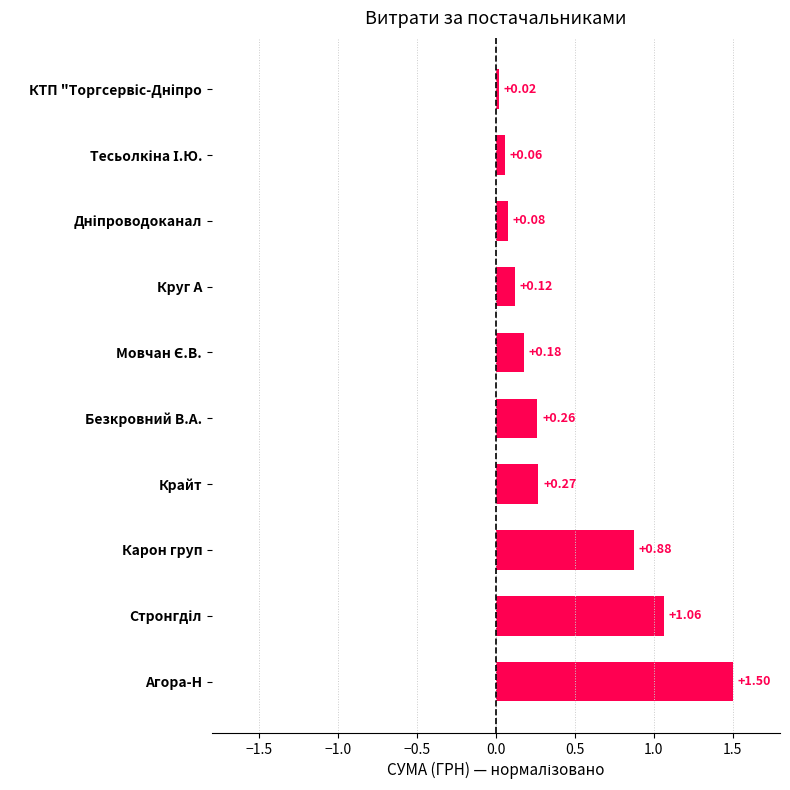

What is the sum of all values?

4.4